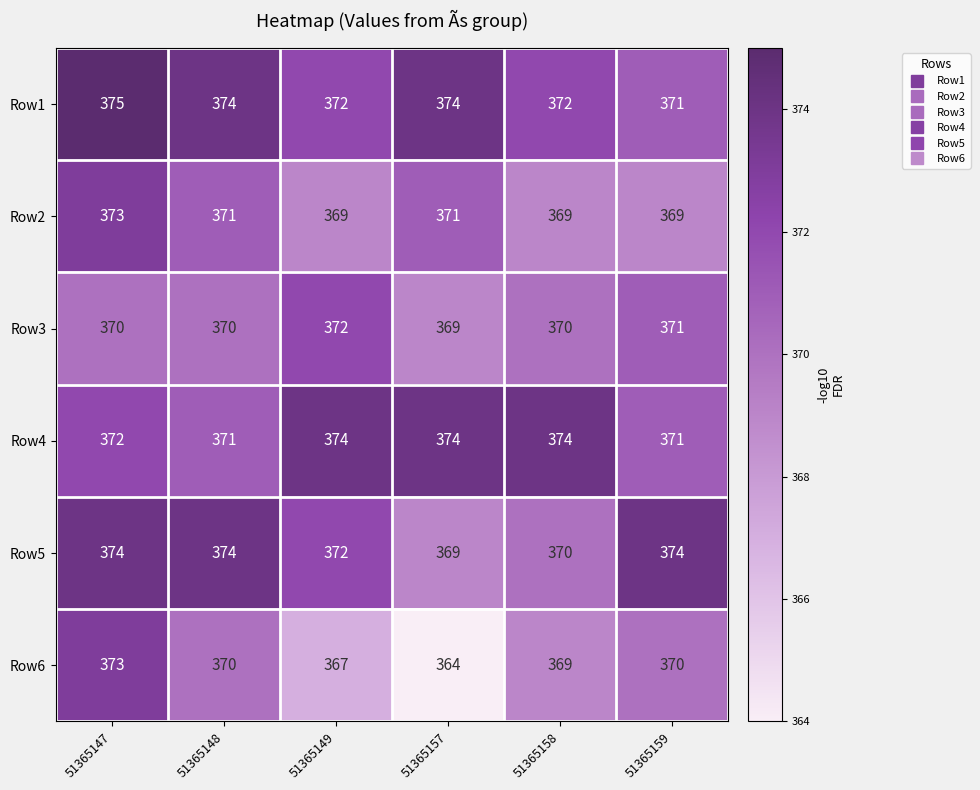

What is the greatest value displayed?

375